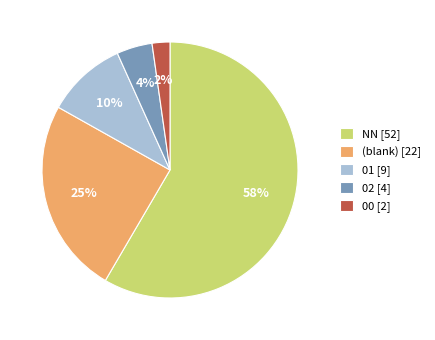

Is the sum of (blank) [22] and NN [52] greater than half?

Yes